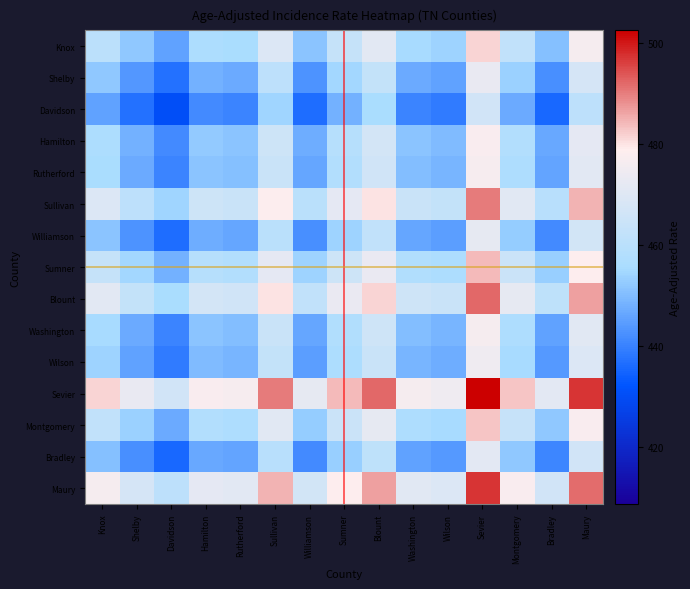

What is the spread (max minus min) of values at Blount?

36.2